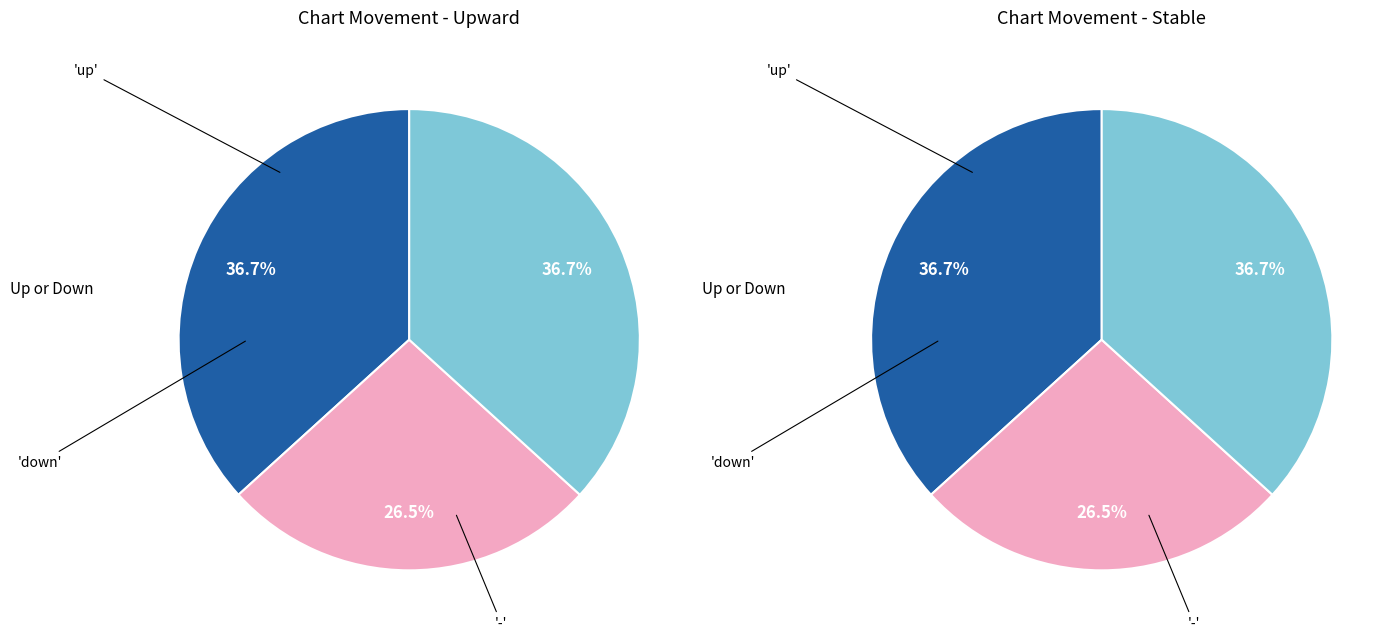

Which slice is the largest?

up